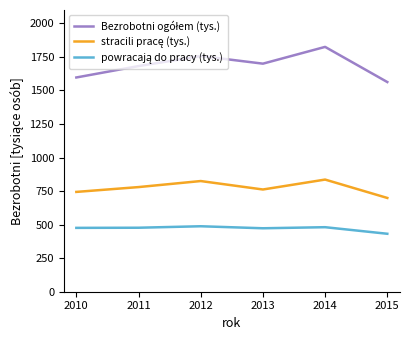

What is the smallest value displayed?

432